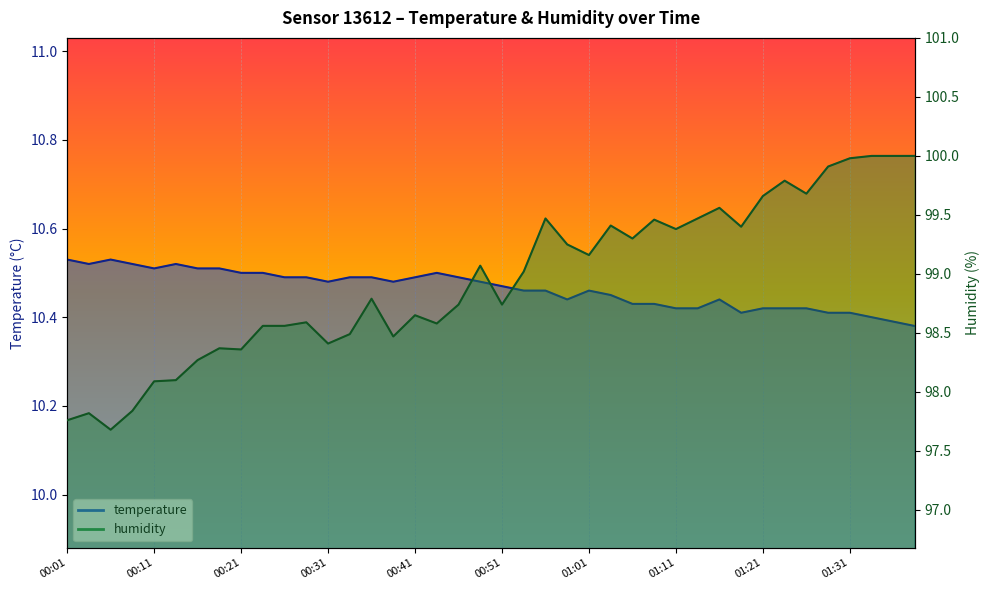

What is the total value across all series at 00:09?

108.4